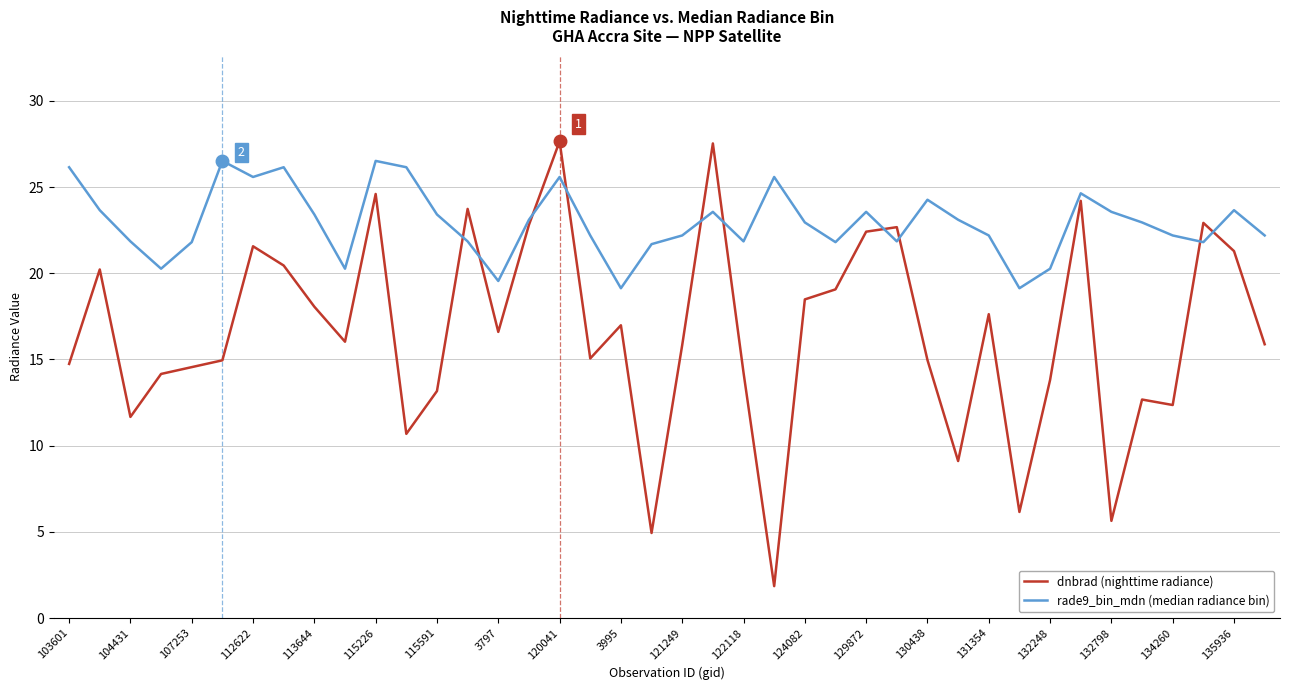

What are all the series names shown in the legend?

dnbrad (nighttime radiance), rade9_bin_mdn (median radiance bin)